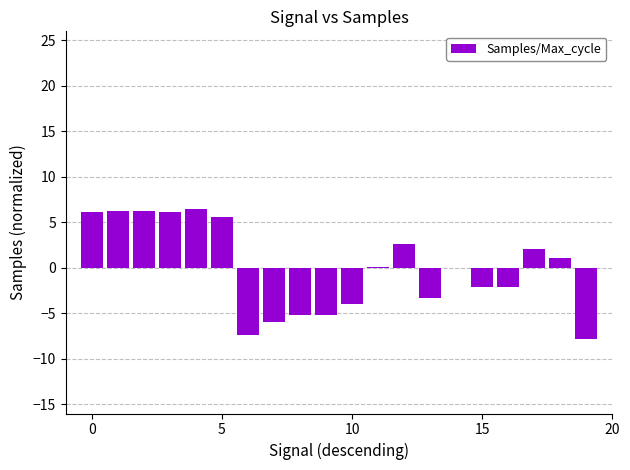

What is the maximum value shown in the chart?

6.5